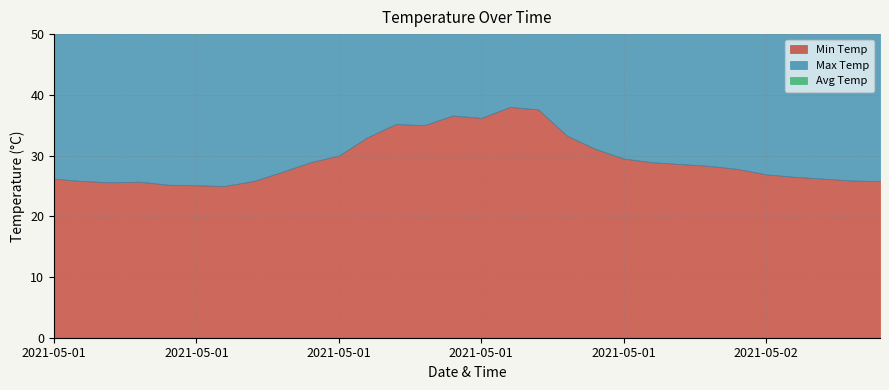

What is the label of the 20th point from the right?

2021-05-01 10:00